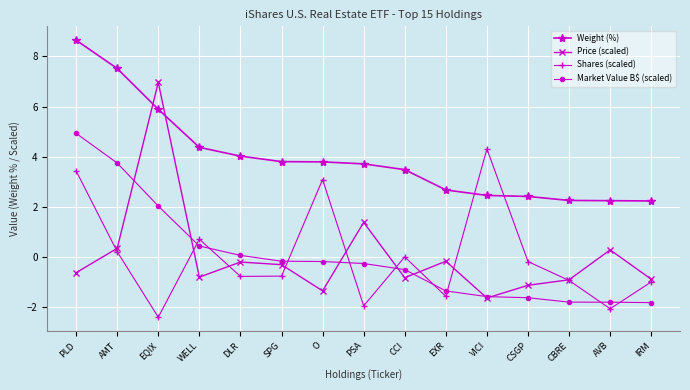

Where is Market Value B$ (scaled) nearest to the value 1?

WELL